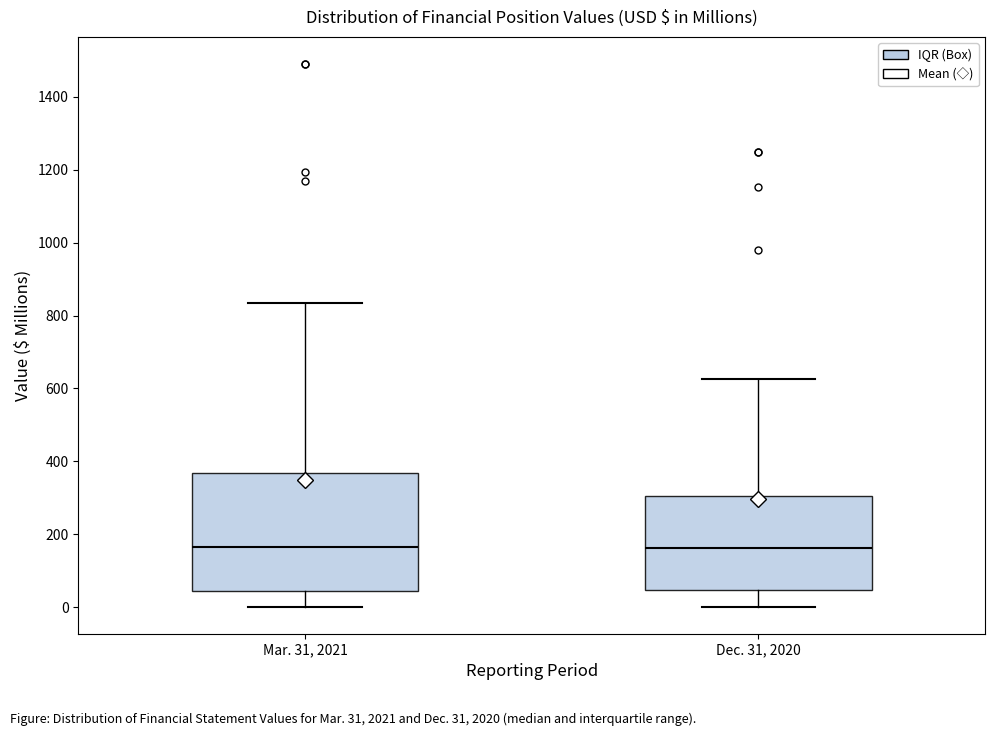

Reading left to right, transcribe this box plot: for each box, give where its median line is, the range the box spans, and where its two whiskers end, as read against the y-axis. The values are not printed on the chart, so give them approximately, as read against the axis.

Mar. 31, 2021: median 160, box 40 to 360, whiskers 0 to 840
Dec. 31, 2020: median 160, box 40 to 300, whiskers 0 to 620